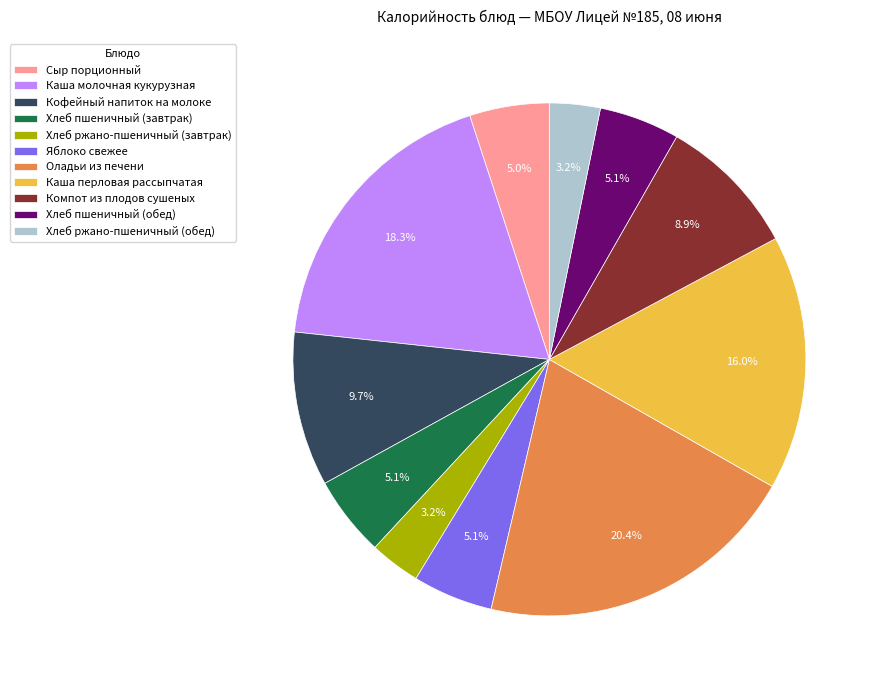

To the nearest percent, what is the combined percentage of Хлеб пшеничный (завтрак) and Каша перловая рассыпчатая?

21%